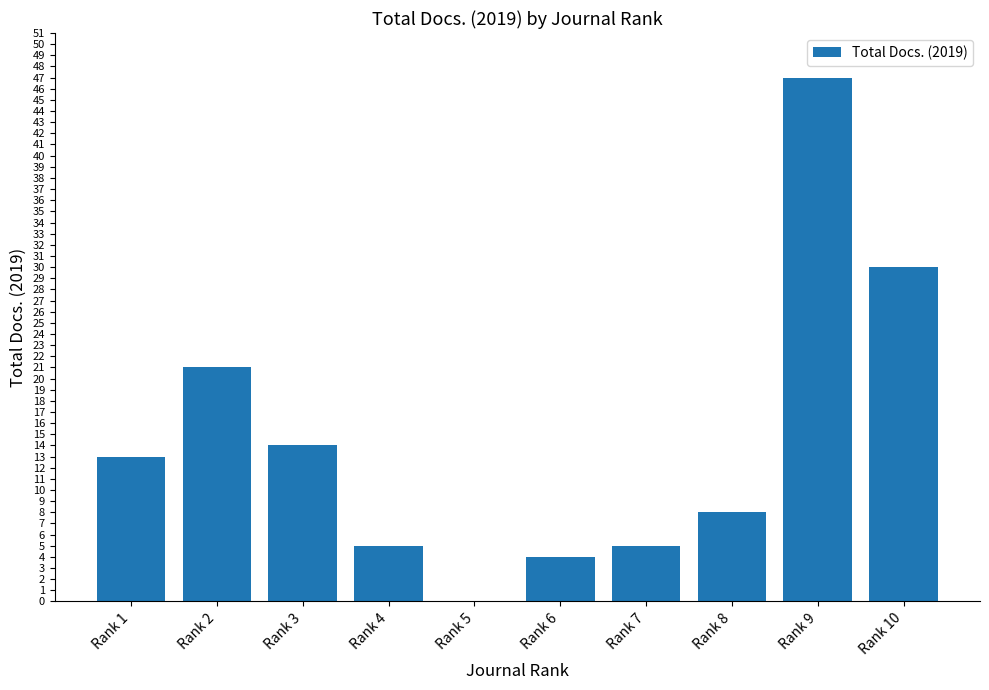

What is the average value?

15